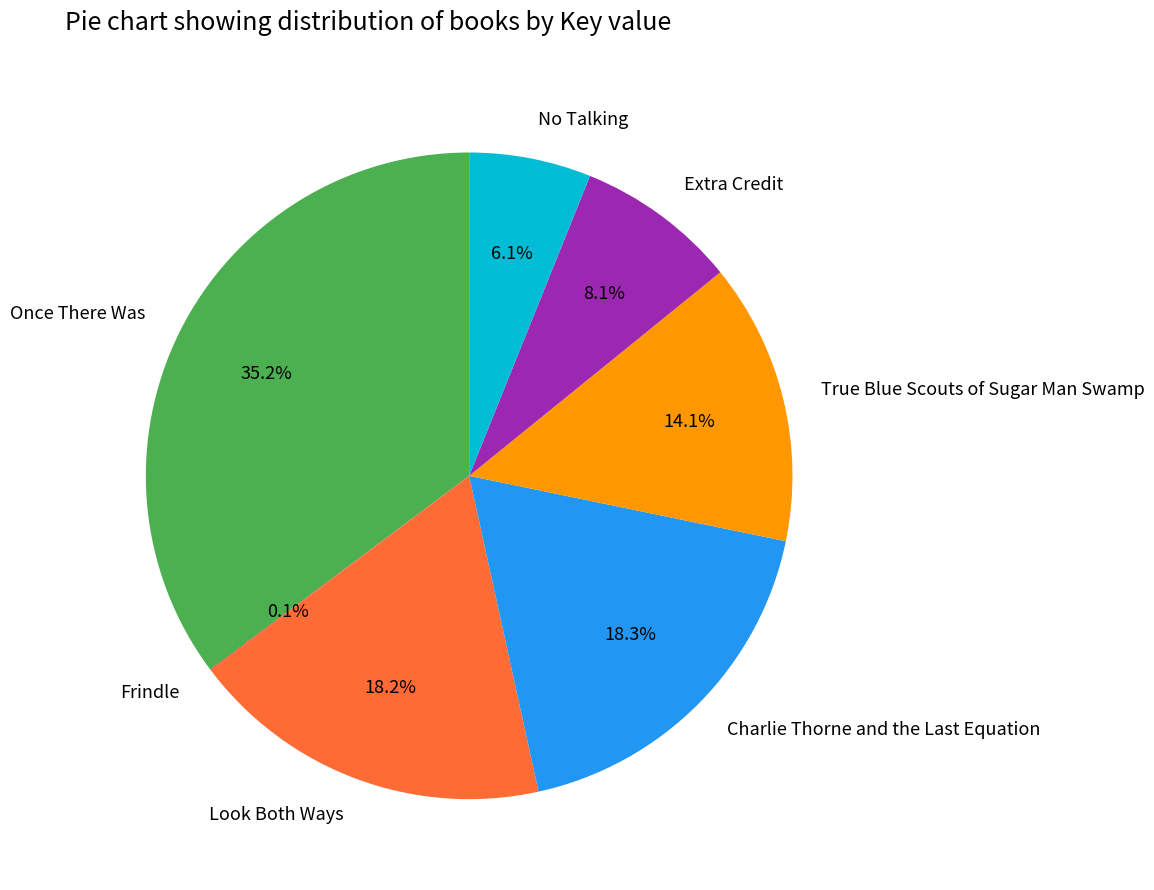

To the nearest percent, what is the average slice percentage?

14%